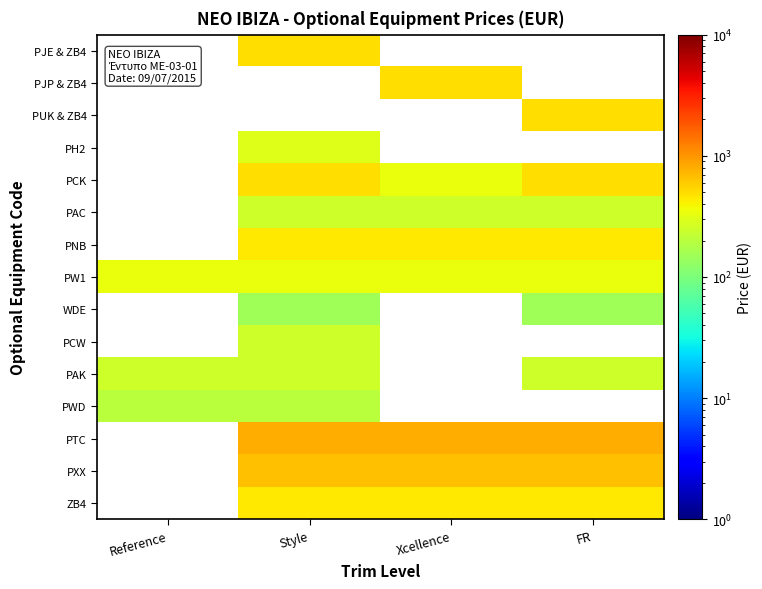

Is it true that PJE & ZB4 equals 750.3 at Style?

False